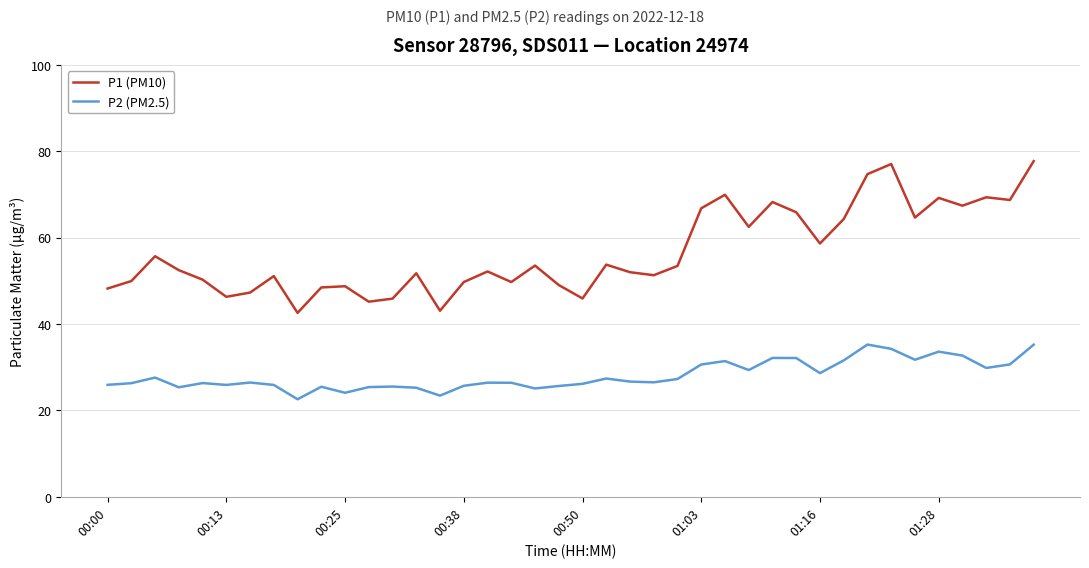

True or false: P1 (PM10) and P2 (PM2.5) intersect in this chart.

False